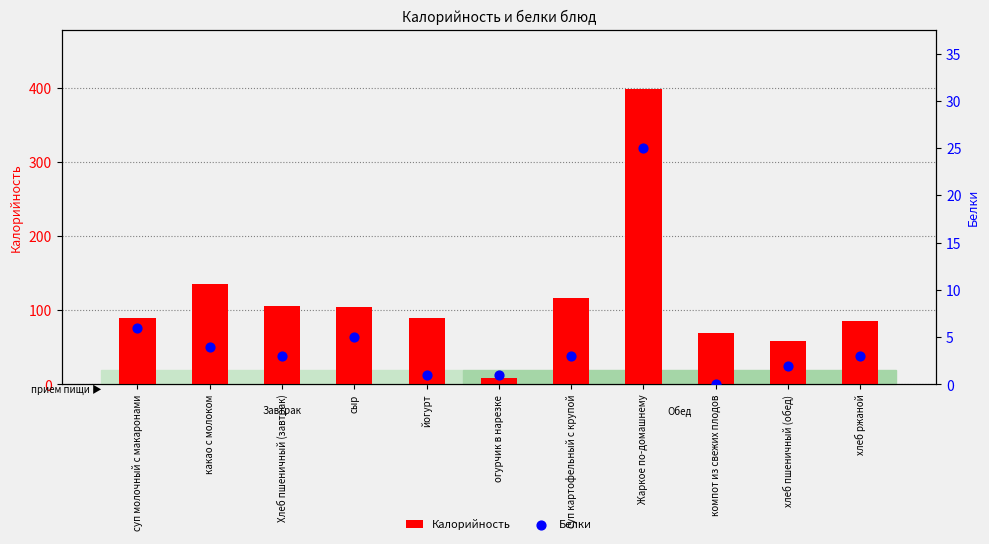

Which series has the largest total across all categories?

Калорийность